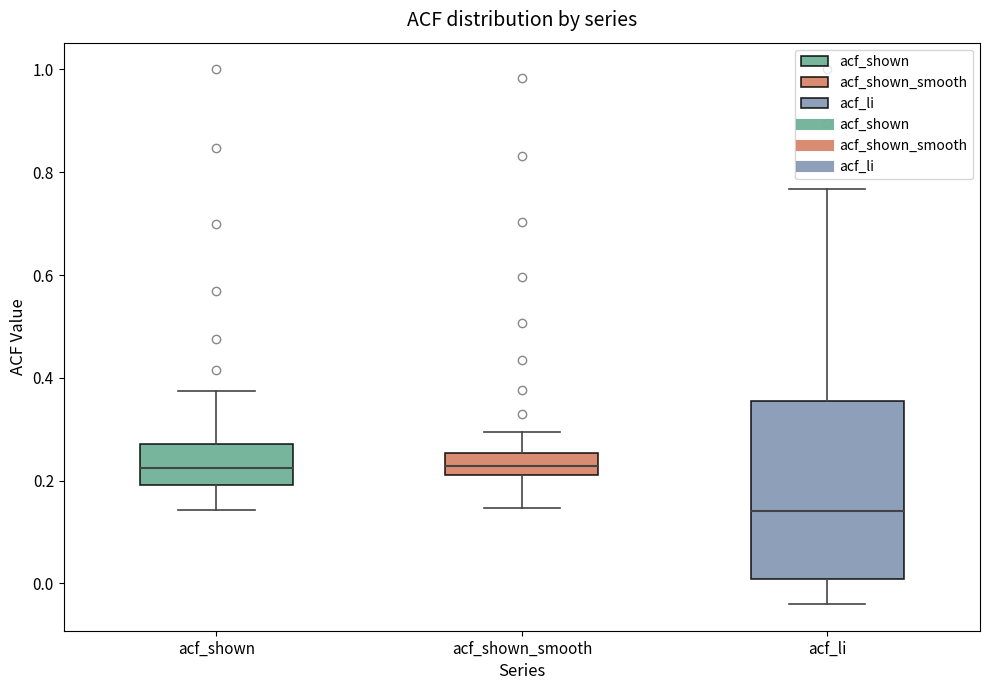

Reading left to right, transcribe this box plot: for each box, give where its median line is, the range the box spans, and where its two whiskers end, as read against the y-axis. The values are not printed on the chart, so give them approximately, as read against the axis.

acf_shown: median 0.22, box 0.20 to 0.28, whiskers 0.14 to 0.38
acf_shown_smooth: median 0.22 (inside the box), box 0.22 to 0.26, whiskers 0.14 to 0.30
acf_li: median 0.14, box 0.00 to 0.36, whiskers -0.04 to 0.76